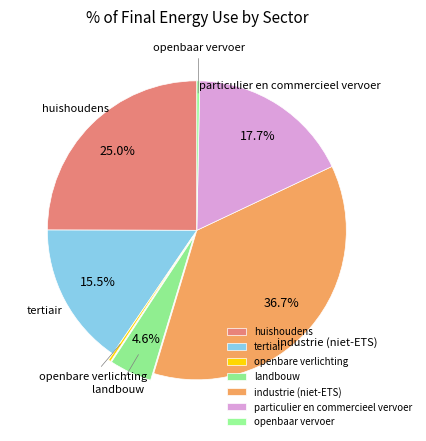

Does tertiair account for over 50% of the chart?

No